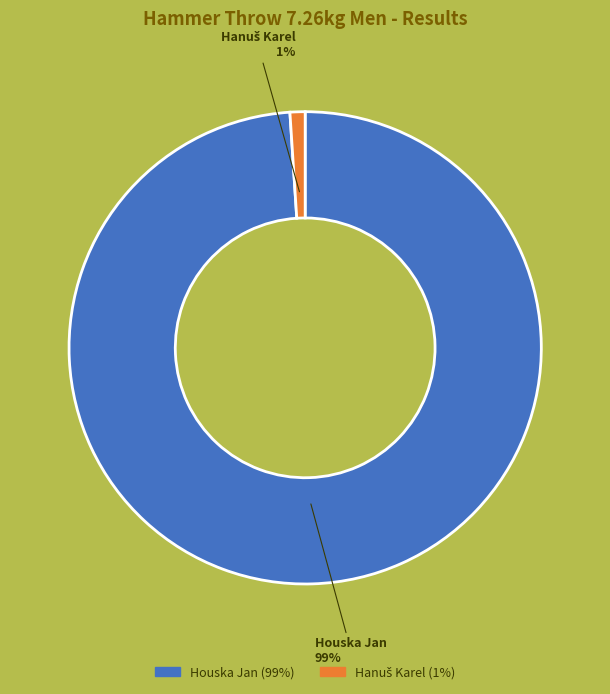

What is the majority slice?

Houska Jan